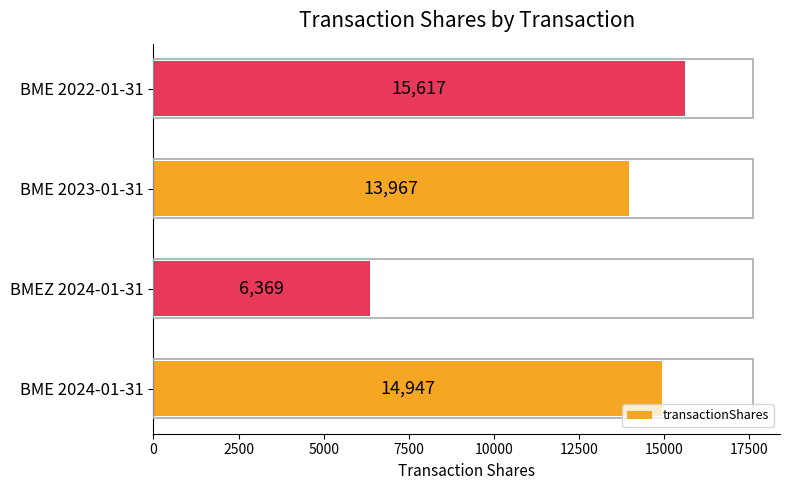

What is the sum of all values?

50900